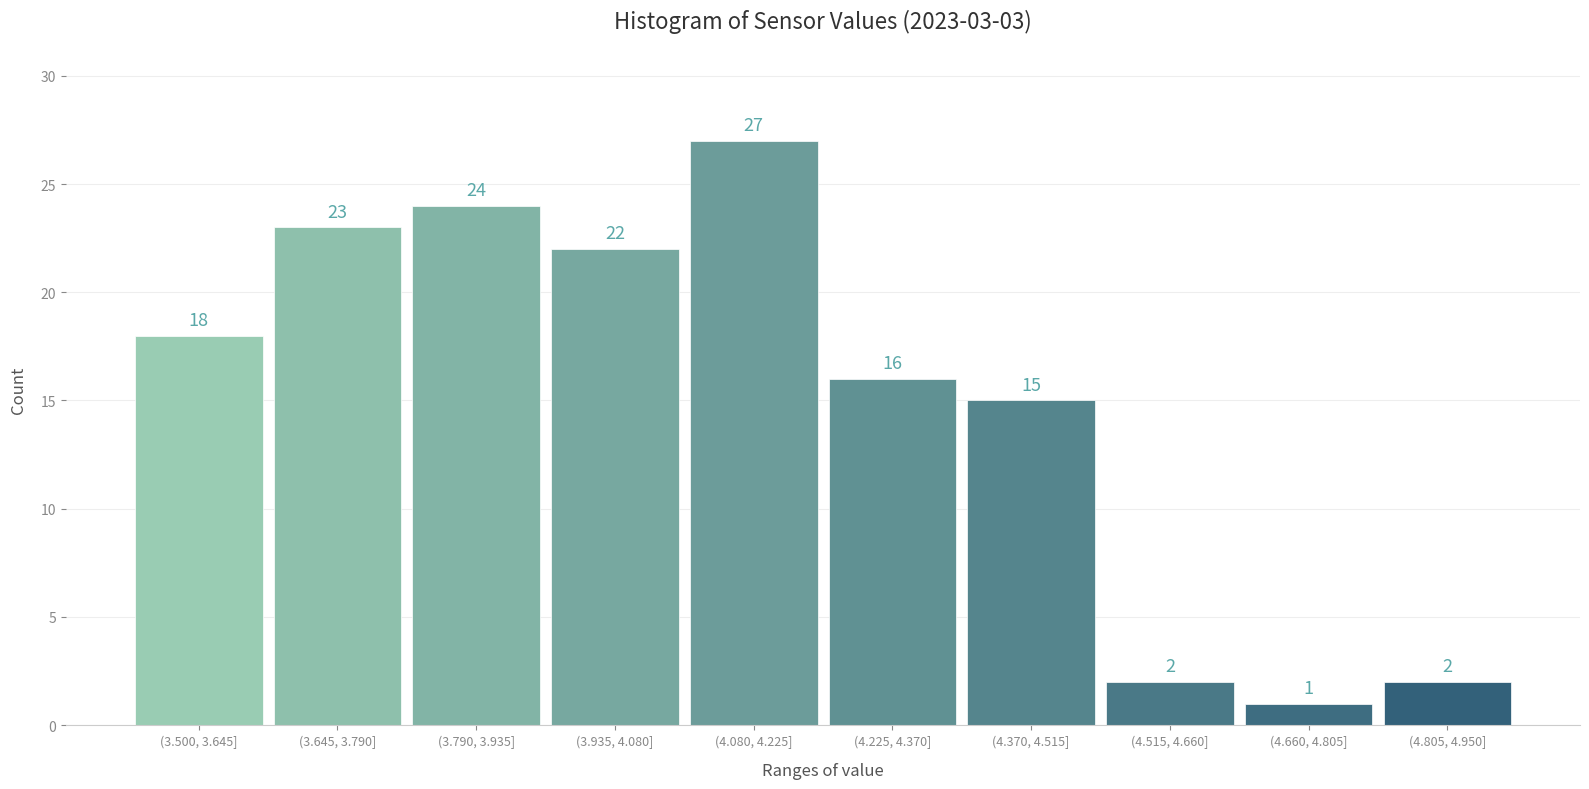

Reading left to right, what are all the values shown in this chart?

(3.500, 3.645]=18	(3.645, 3.790]=23	(3.790, 3.935]=24	(3.935, 4.080]=22	(4.080, 4.225]=27	(4.225, 4.370]=16	(4.370, 4.515]=15	(4.515, 4.660]=2	(4.660, 4.805]=1	(4.805, 4.950]=2